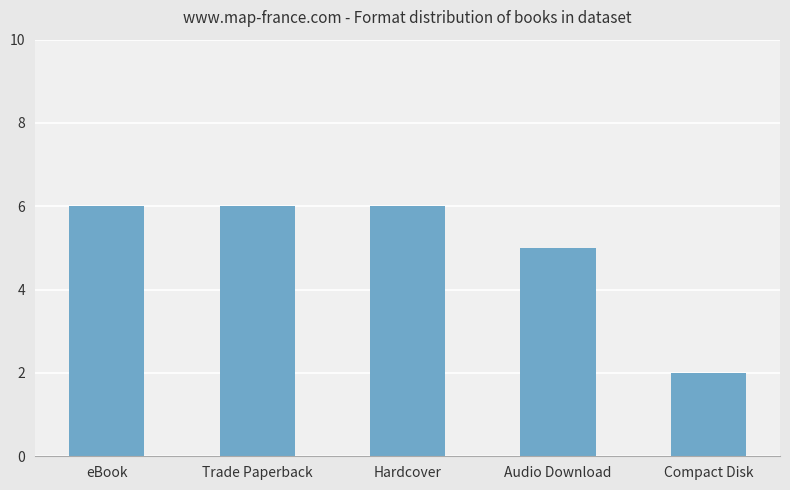

What is the label of the 5th bar from the right?

eBook